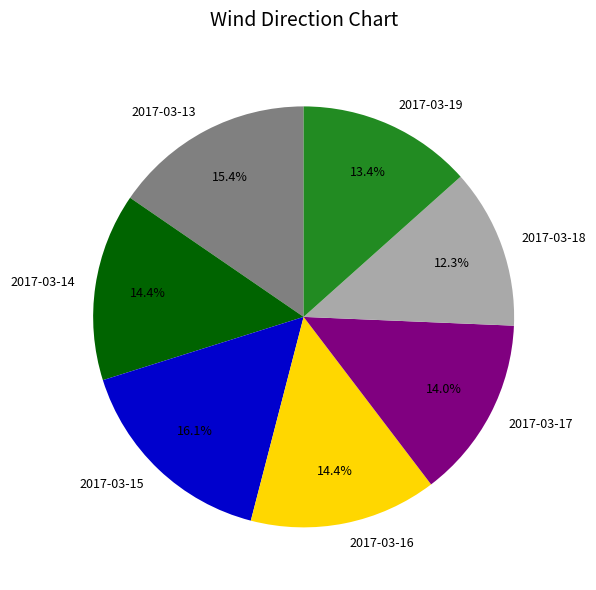

Which slice is the largest?

2017-03-15